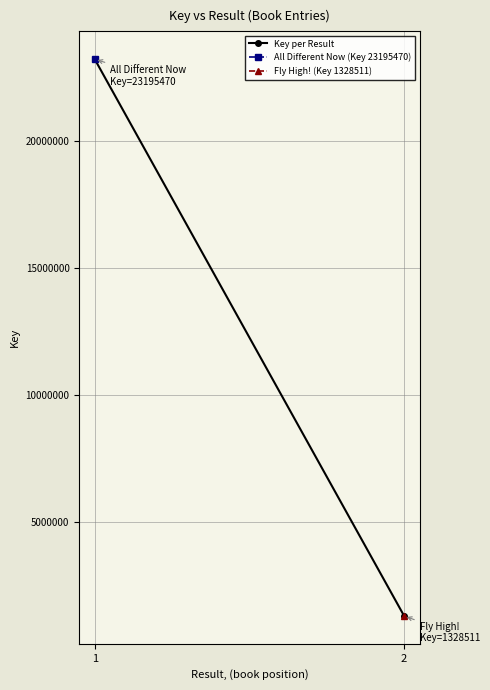

How many values are between 1328511 and 23195470?

2